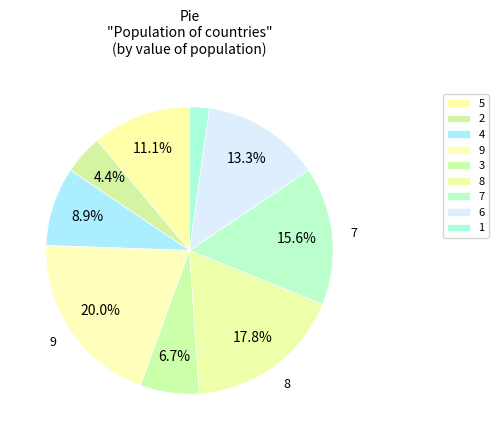

Do 2 and 7 together represent more than half of the pie?

No